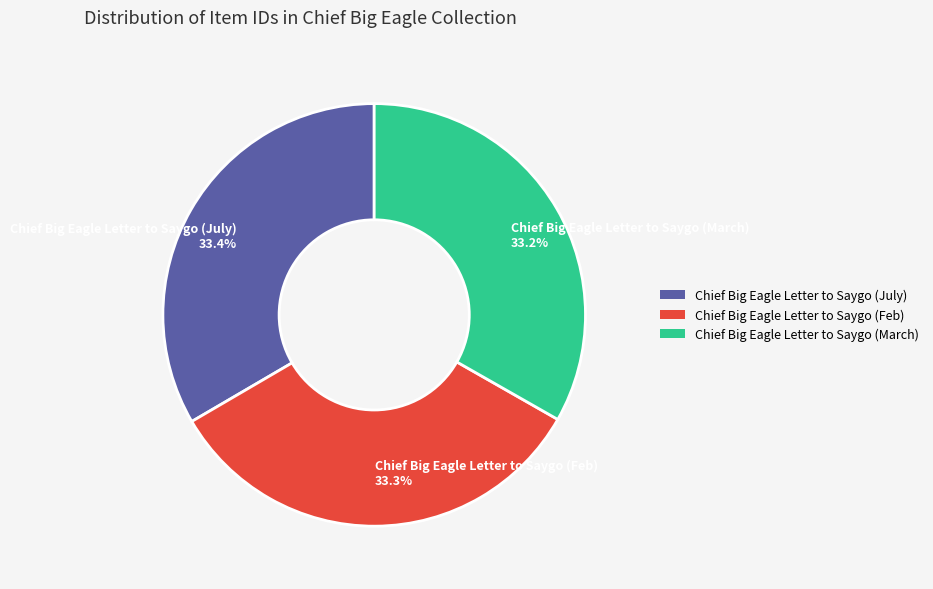

Combined, do Chief Big Eagle Letter to Saygo (July) 33.4% and Chief Big Eagle Letter to Saygo (Feb) 33.3% account for over 50%?

Yes